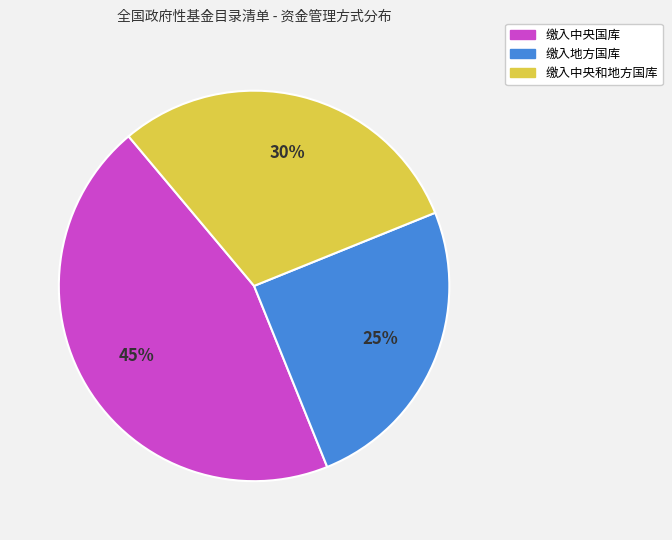

How many slices are in this pie chart?

3